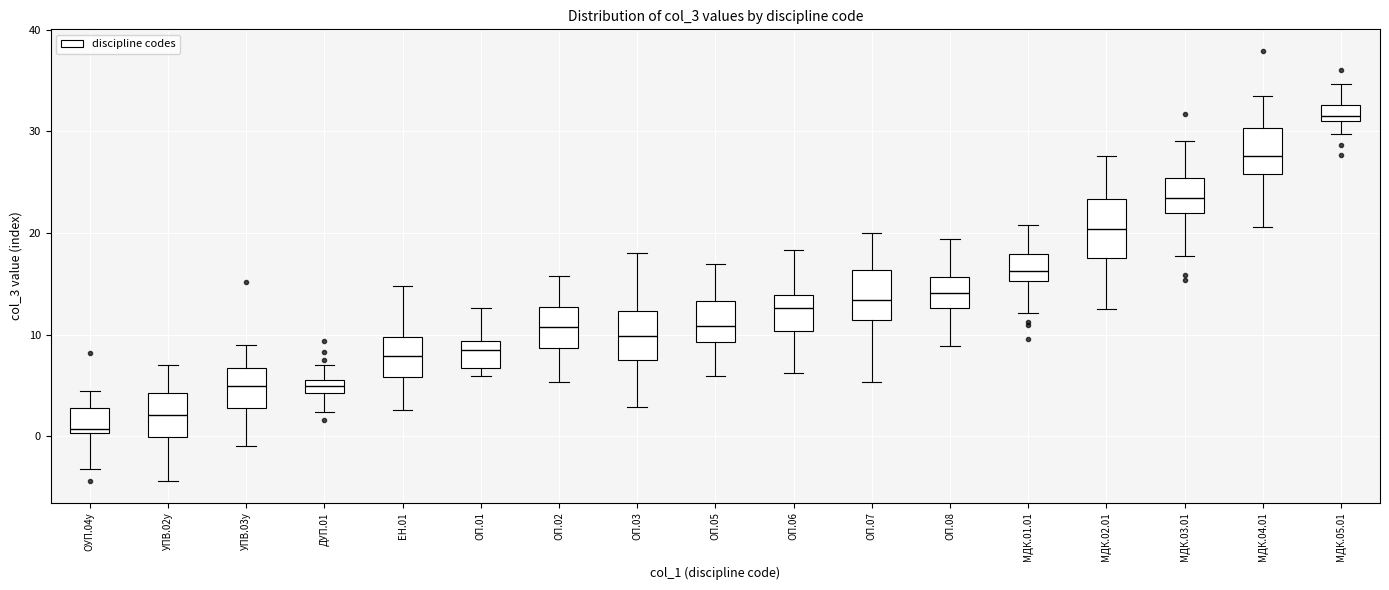

Which box has the lowest median line?

ОУП.04у